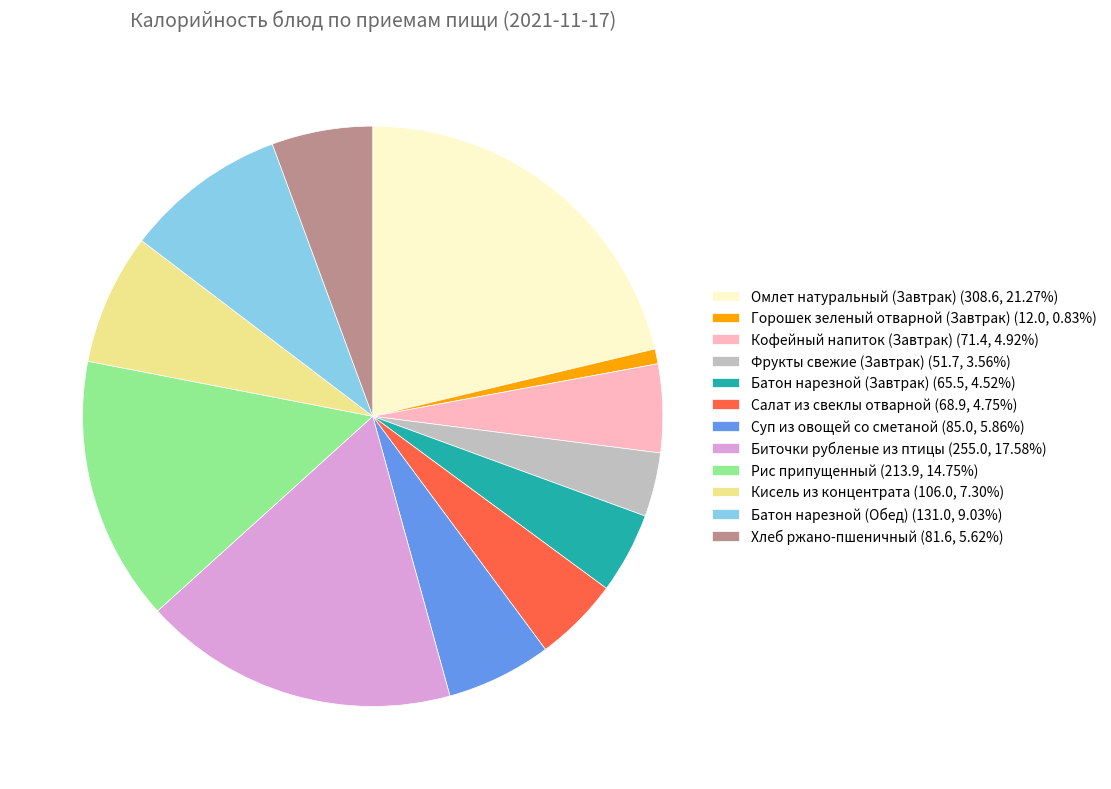

The Батон нарезной (Завтрак) slice represents 5% of the pie. True or false?

True